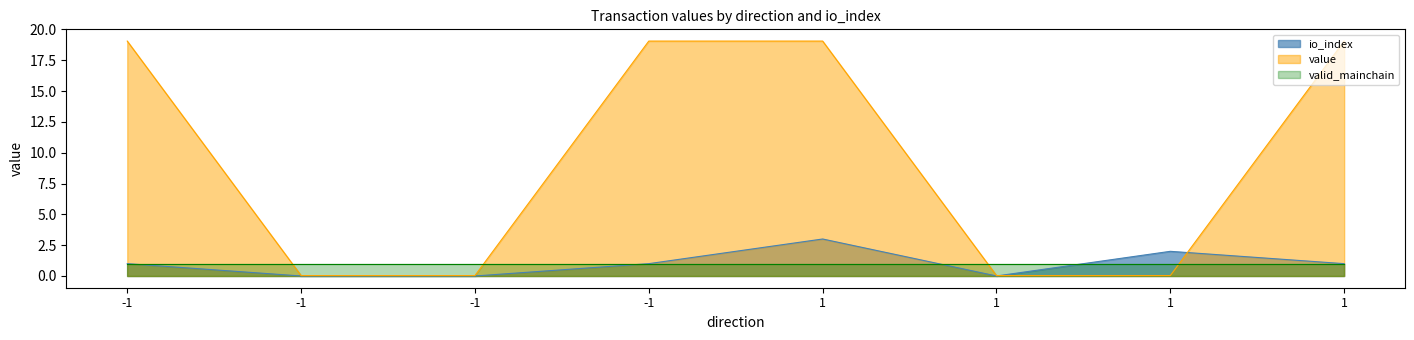

At which label does io_index reach its minimum?

-1